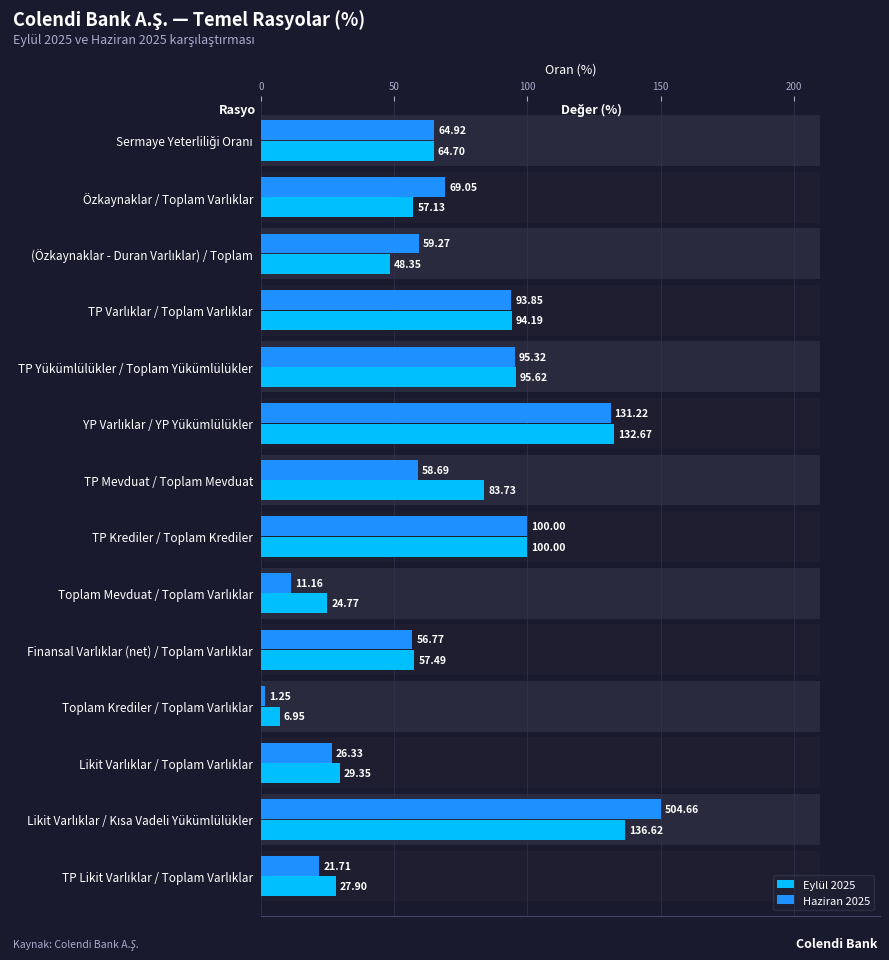

What position from the right is TP Varlıklar / Toplam Varlıklar?

11